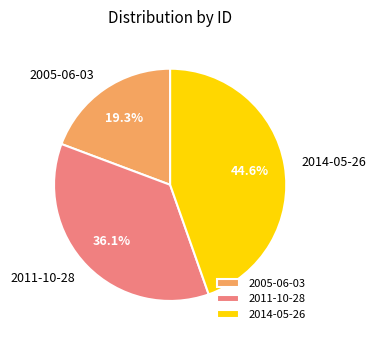

What percentage is NOT represented by 2014-05-26?

55.4%